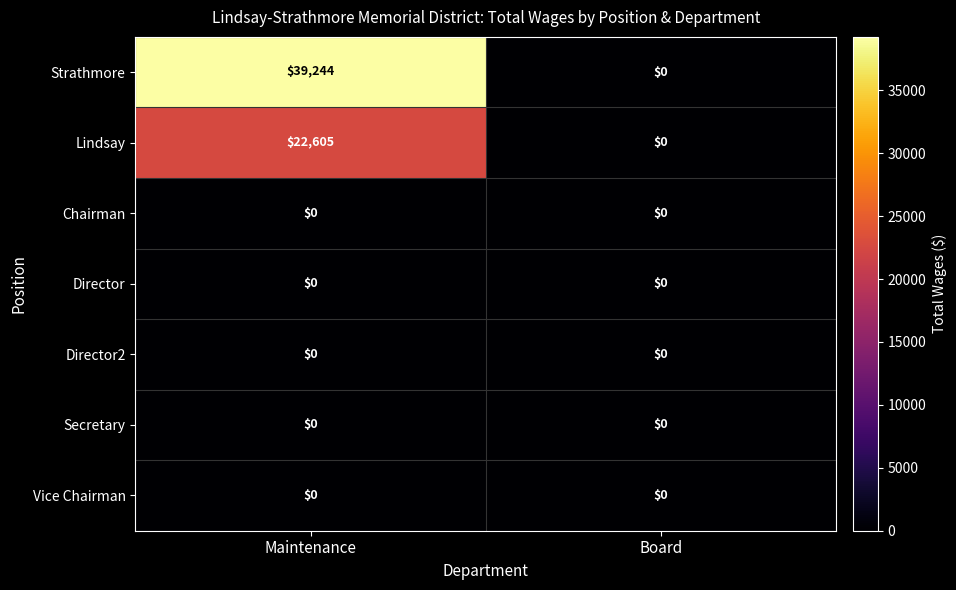

What is the spread (max minus min) of values at Maintenance?

39244